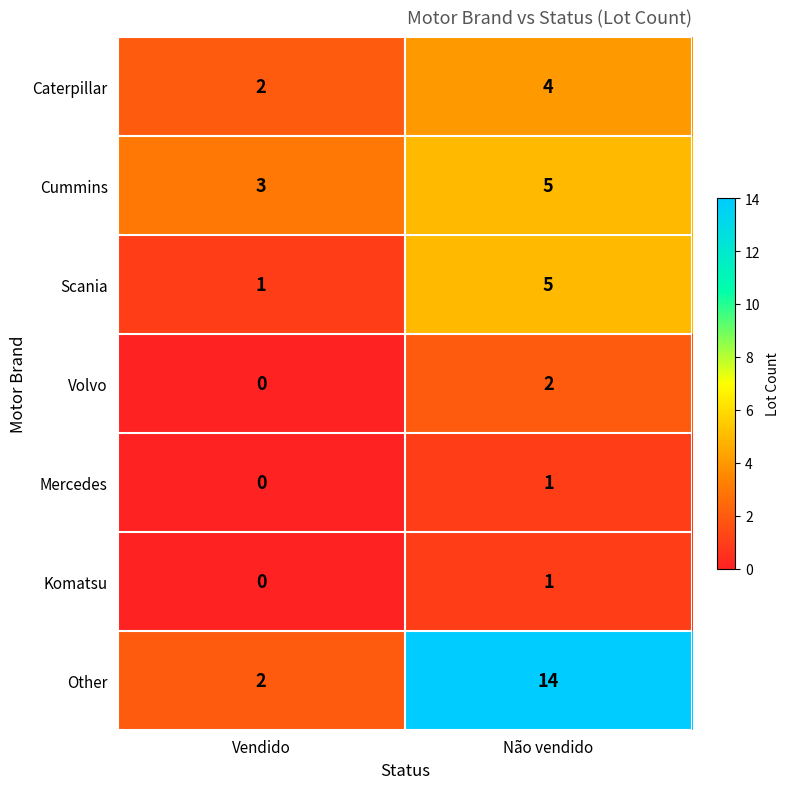

Which series has the widest spread of values?

Other